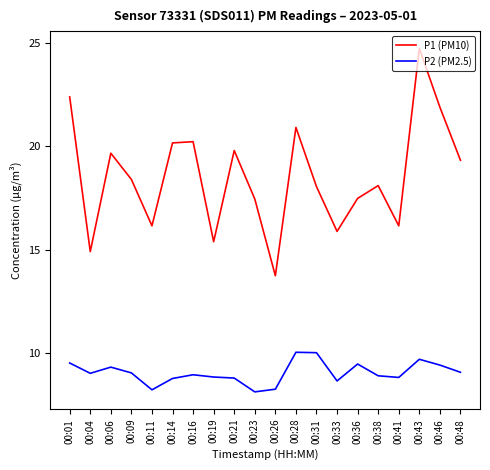

What is the difference between the maximum and minimum values in the P1 (PM10) series?

11.0